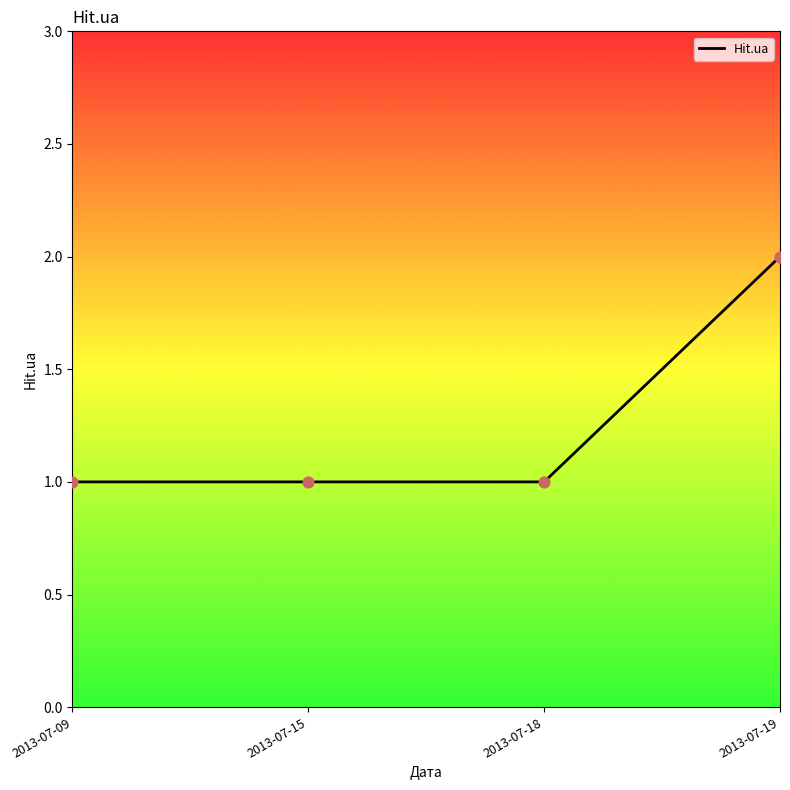

What is the change in value from 2013-07-09 to 2013-07-19?

+1